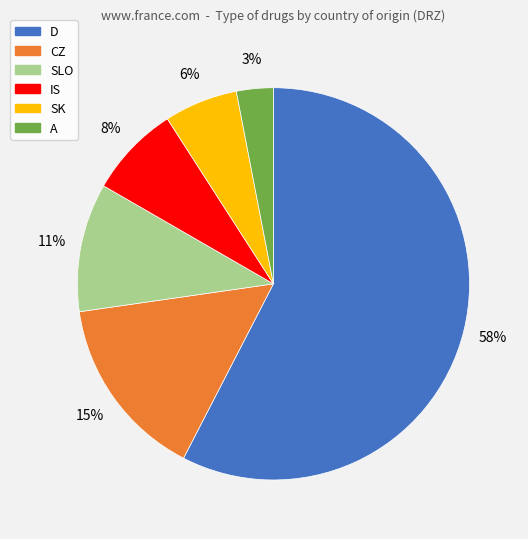

Is the sum of D and SK greater than half?

Yes